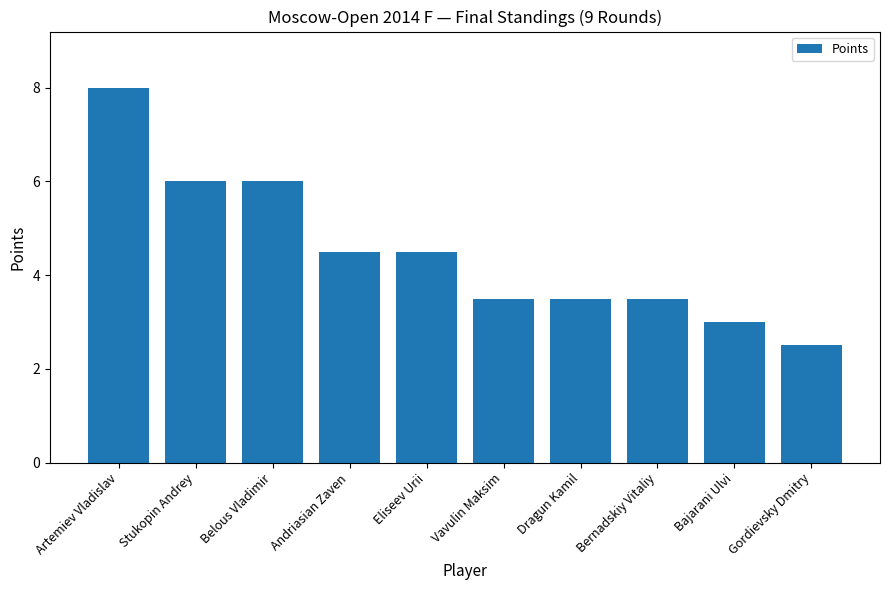

True or false: the data shows 7.2 at Eliseev Urii.

False